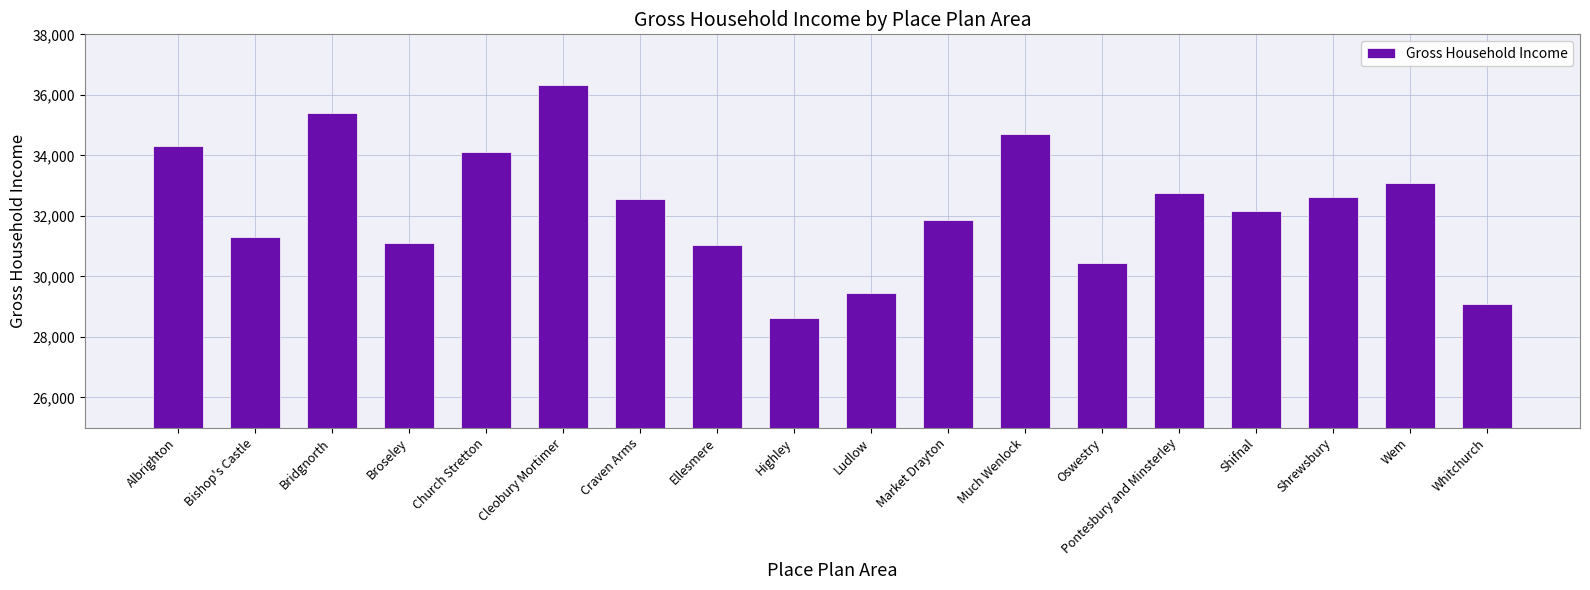

Which label corresponds to the largest value in the chart?

Cleobury Mortimer